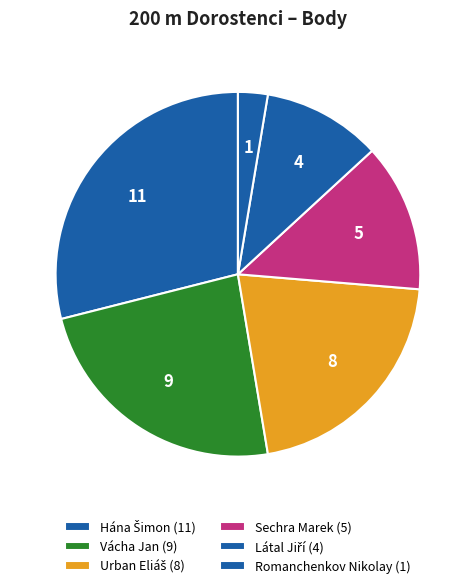

Combined, do Romanchenkov Nikolay and Hána Šimon account for over 50%?

No